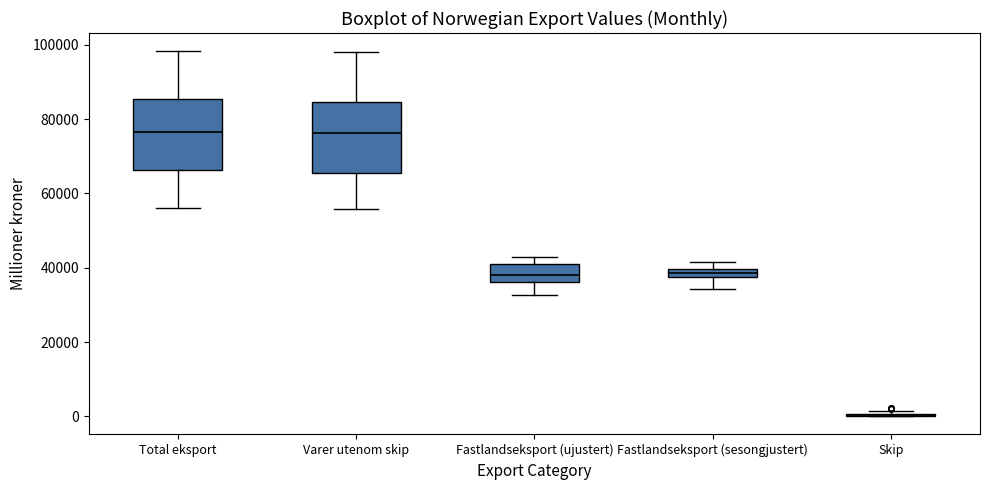

Where does the lower whisker of the box for Fastlandseksport (ujustert) end on the y-axis? The values are not printed on the chart, so give them approximately, as read against the axis.

32000